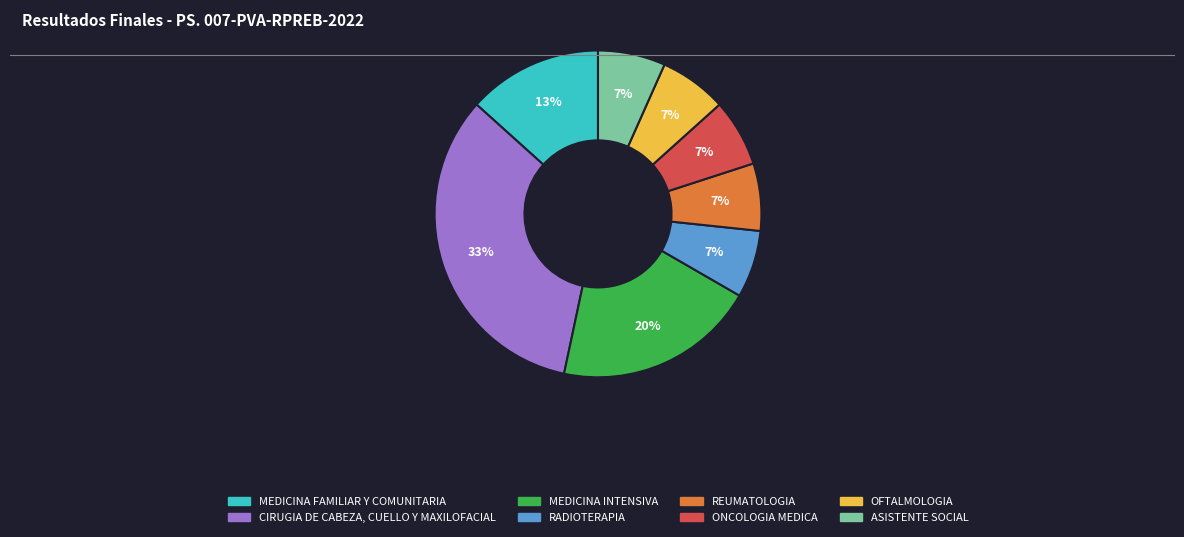

What is the ratio of the value at OFTALMOLOGIA to the value at REUMATOLOGIA?

1.0